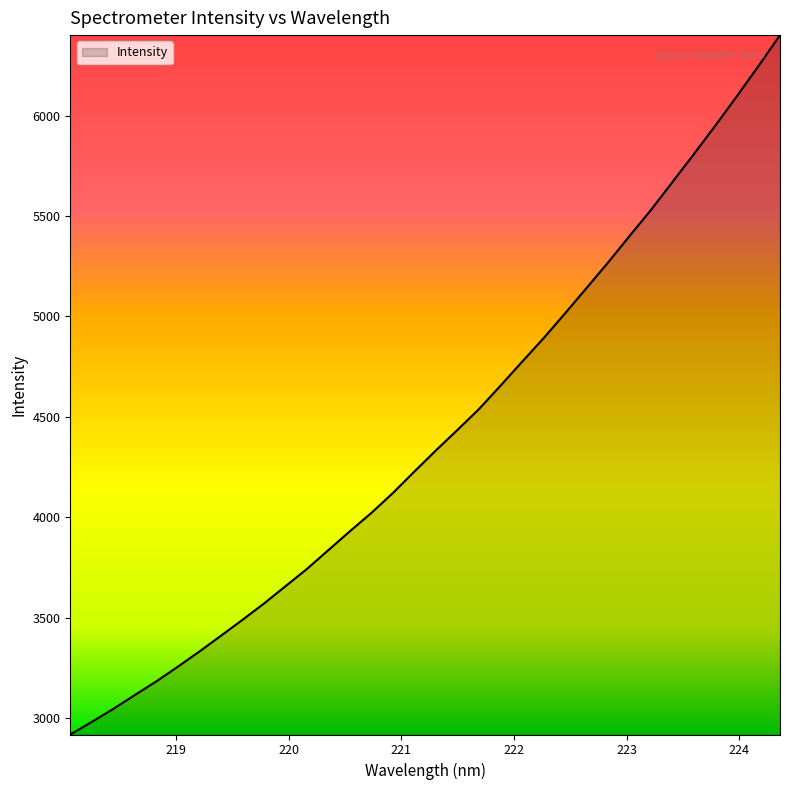

What is the maximum value shown in the chart?

6400.6